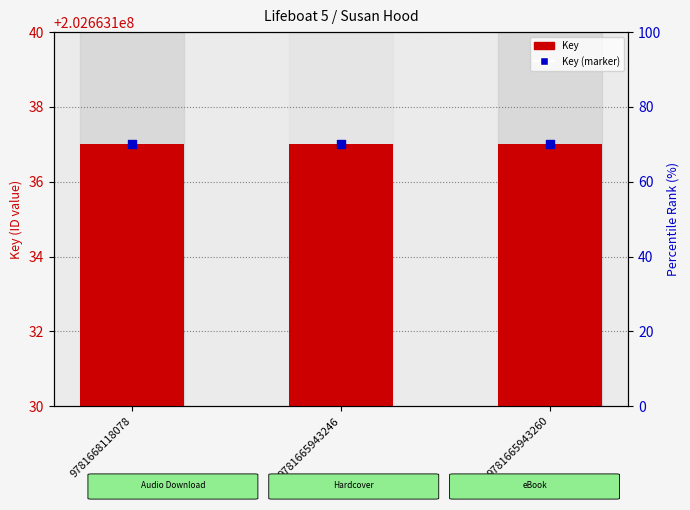

At how many categories does at least one series exceed 198294992?

3